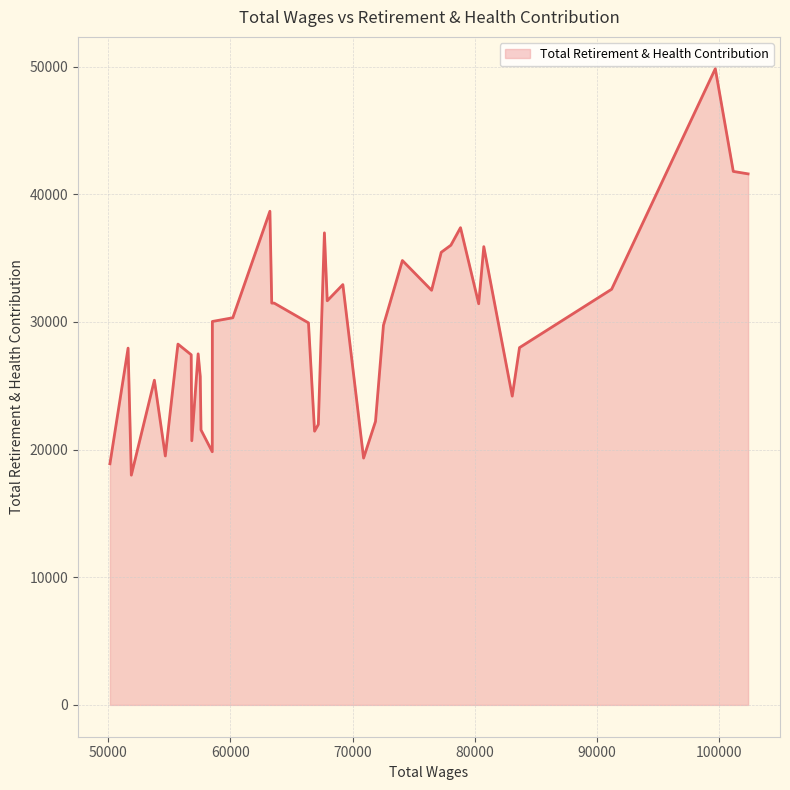

What is the difference between the maximum and minimum values?

31836